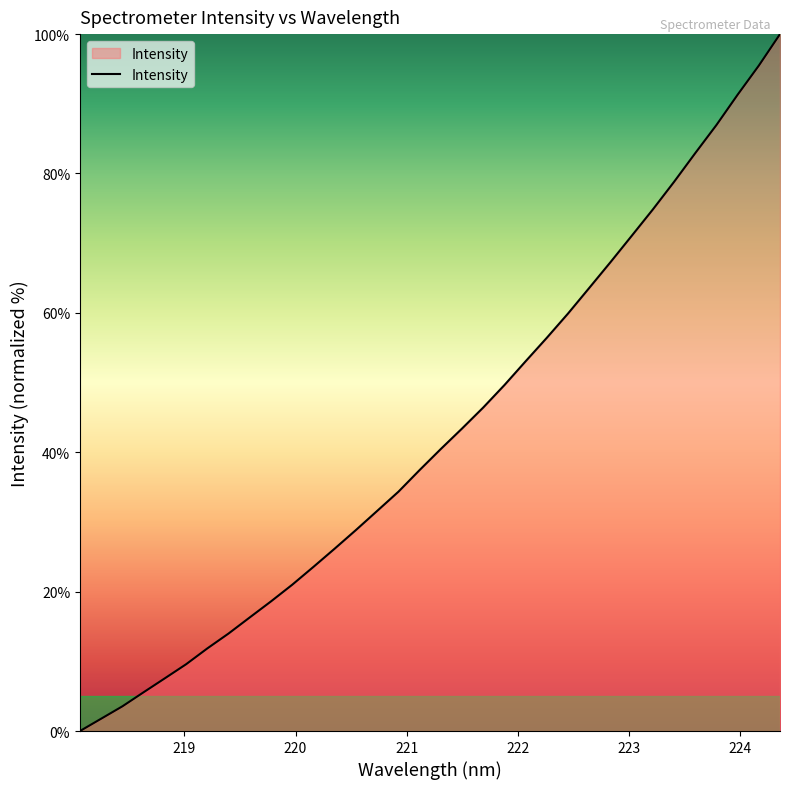

What is the greatest value displayed?

100.0